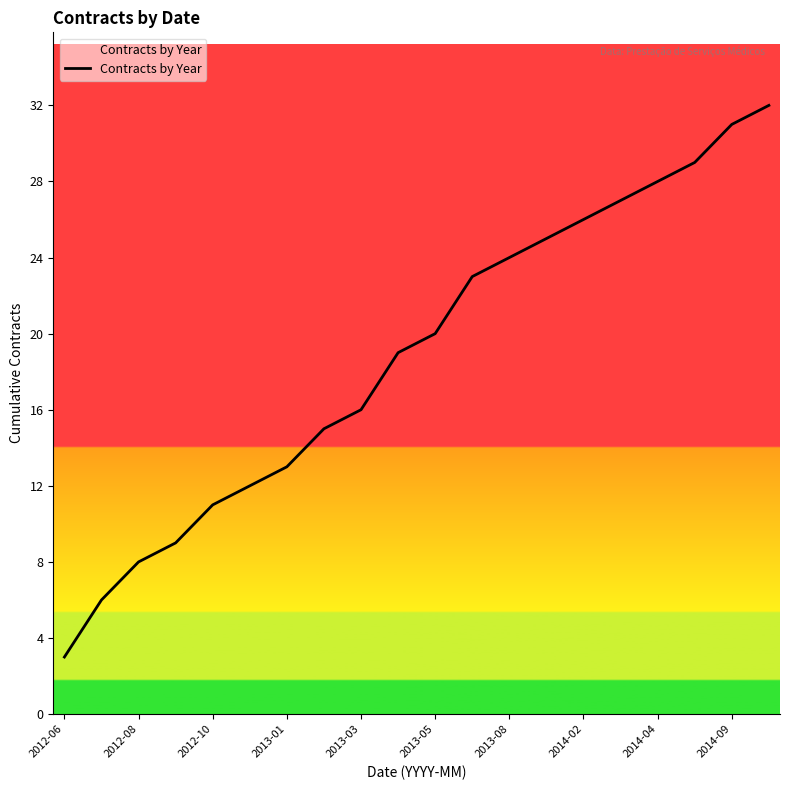

What is the sum of all values?

377